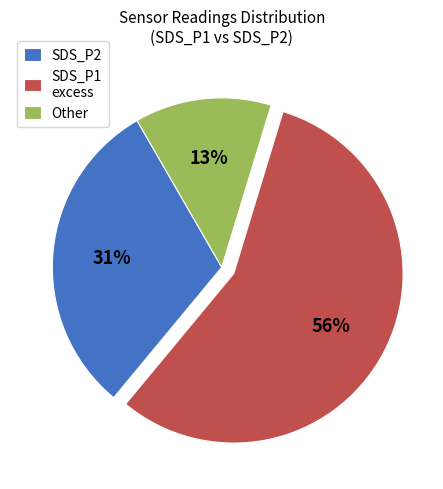

How many segments does this pie chart have?

3